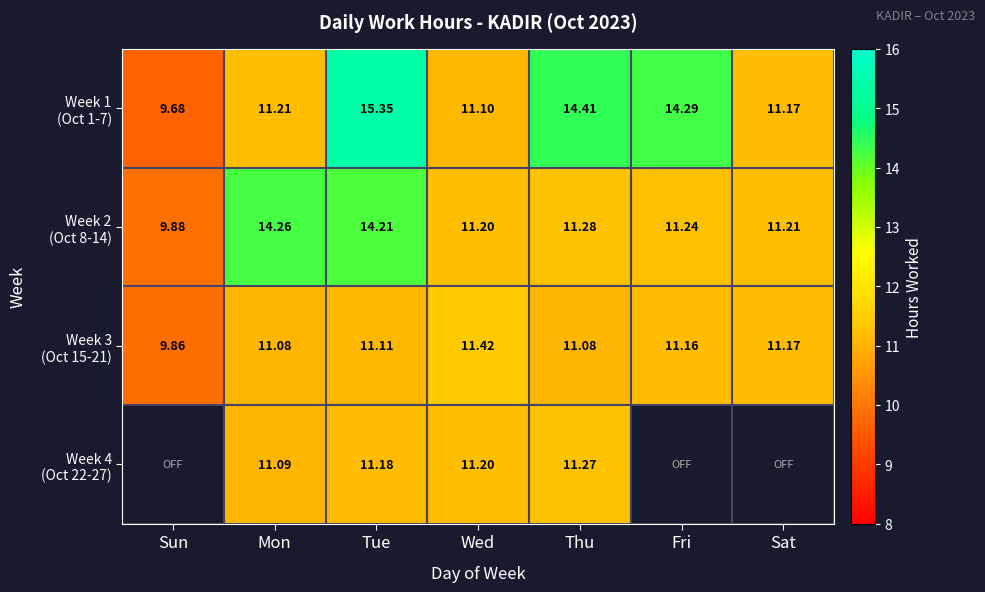

Rank the series at Mon from lowest to highest value.

Week 3 (Oct 15-21), Week 4 (Oct 22-27), Week 1 (Oct 1-7), Week 2 (Oct 8-14)